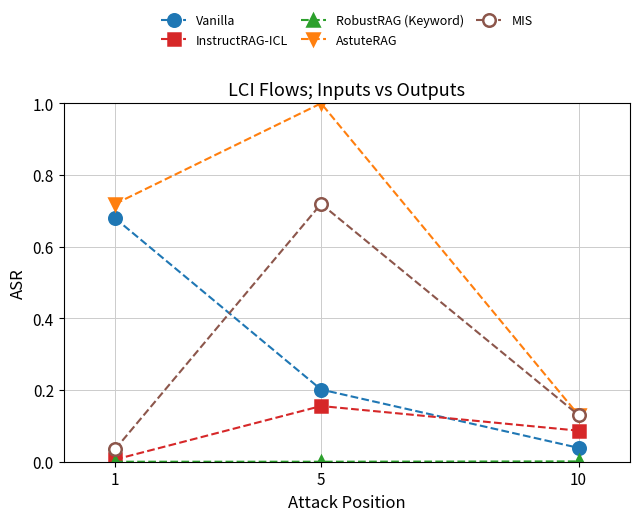

Which series has the largest total across all categories?

AstuteRAG